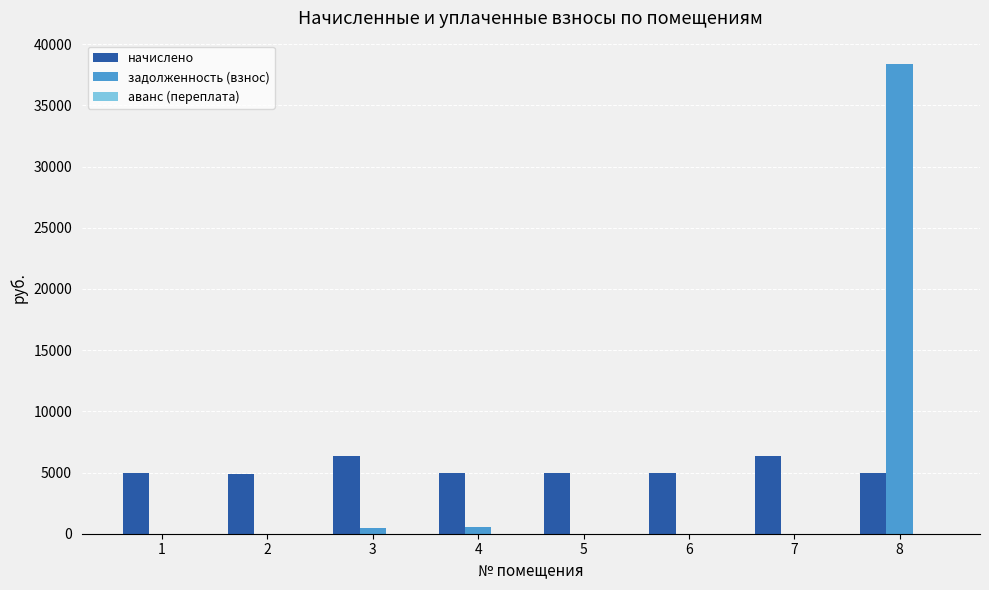

What is the sum of all задолженность (взнос) values?

39353.8